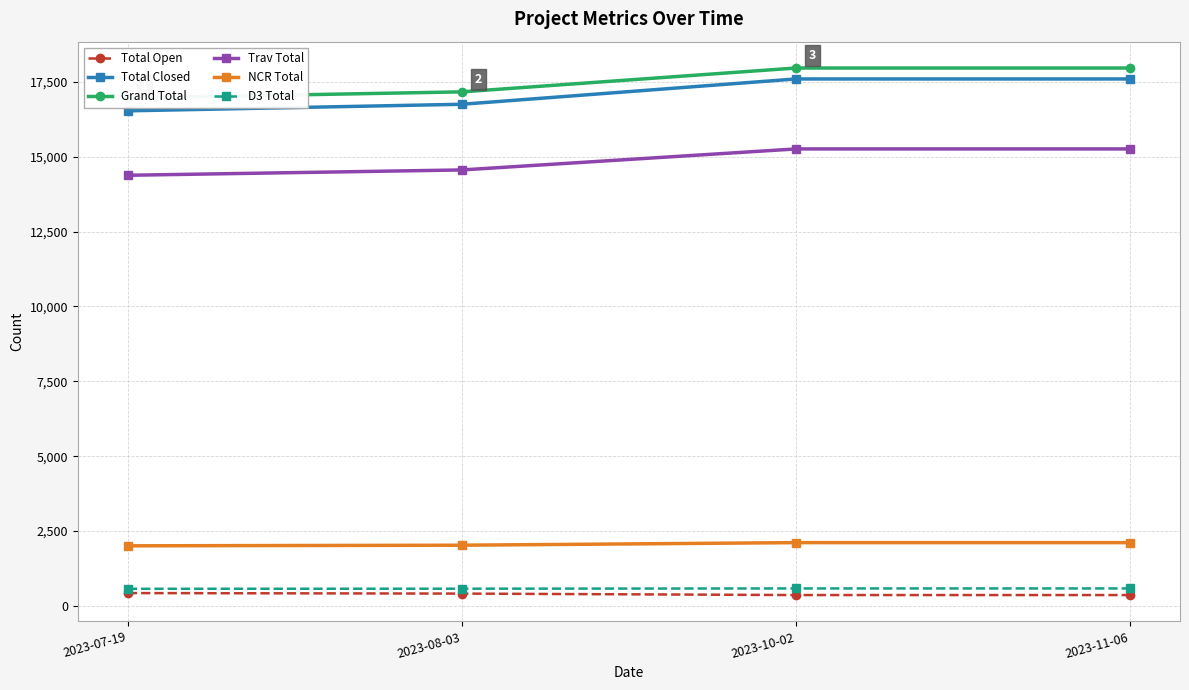

What is the sum of the Trav Total values at 2023-10-02 and 2023-07-19?

29633